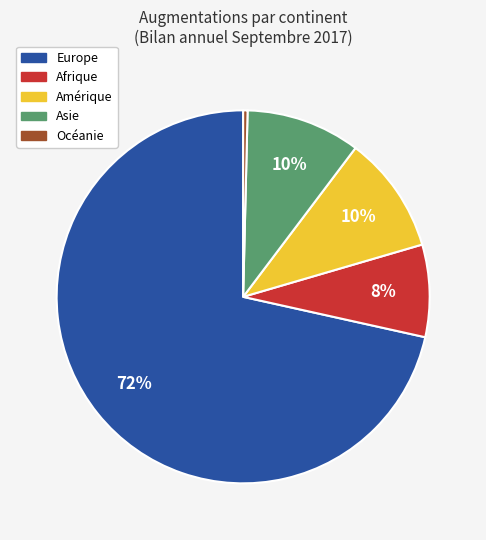

How many segments does this pie chart have?

5